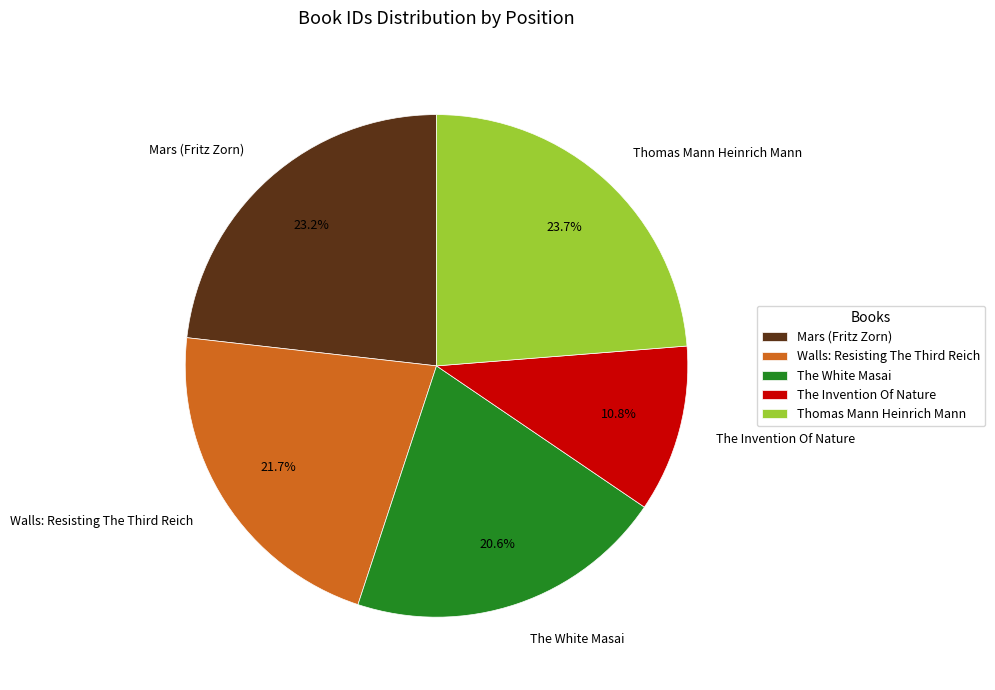

True or false: The White Masai accounts for 21% of the total.

True